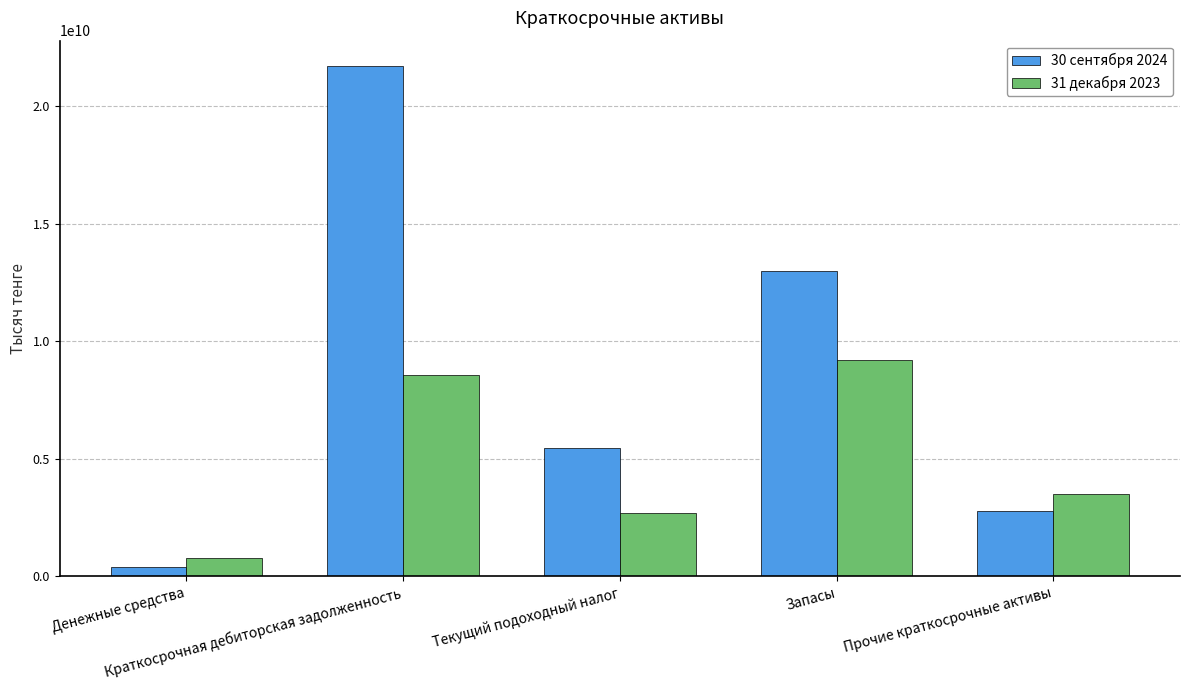

Count the number of data series in this chart.

2